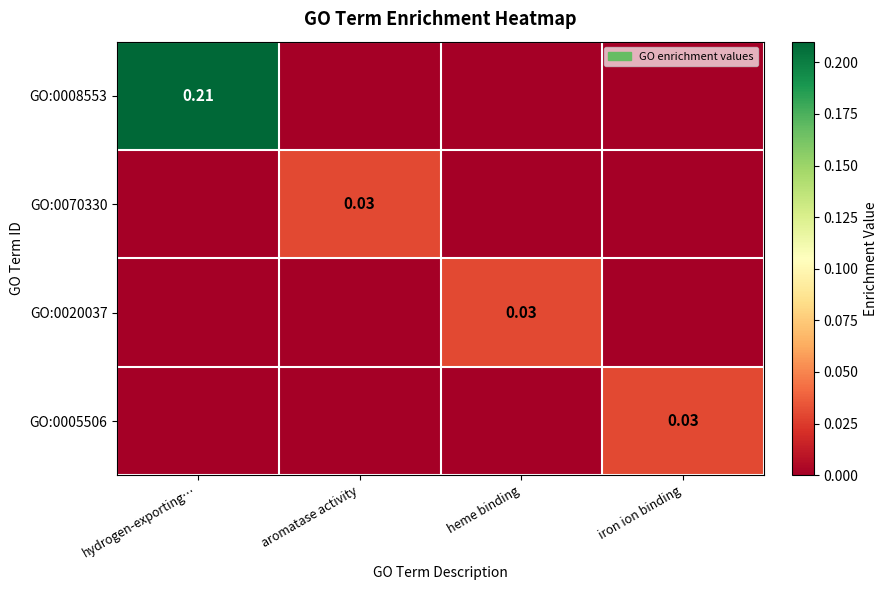

Which series changed the most between aromatase activity and iron ion binding?

GO:0070330